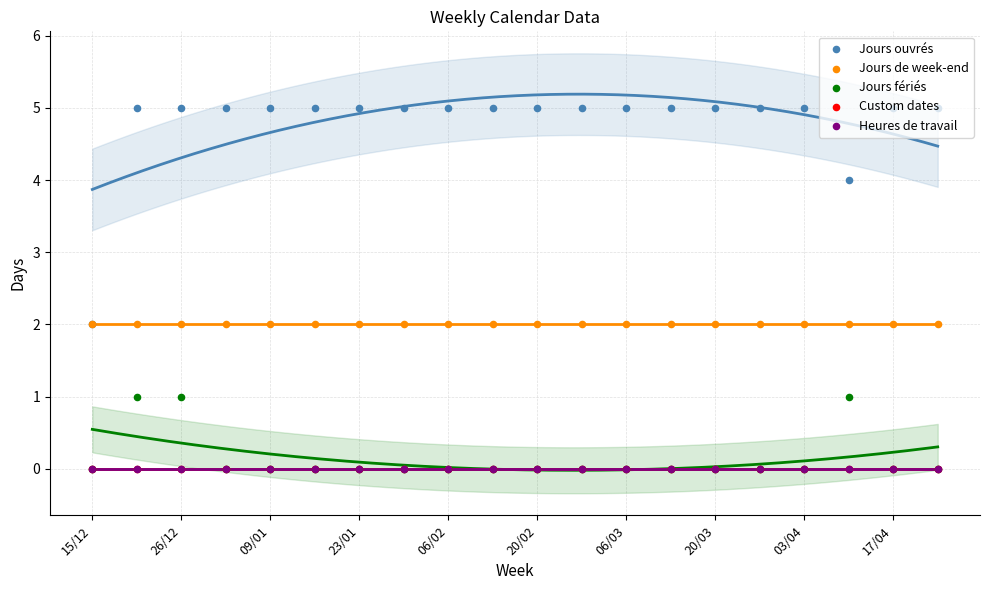

At how many categories does at least one series exceed 1?

20